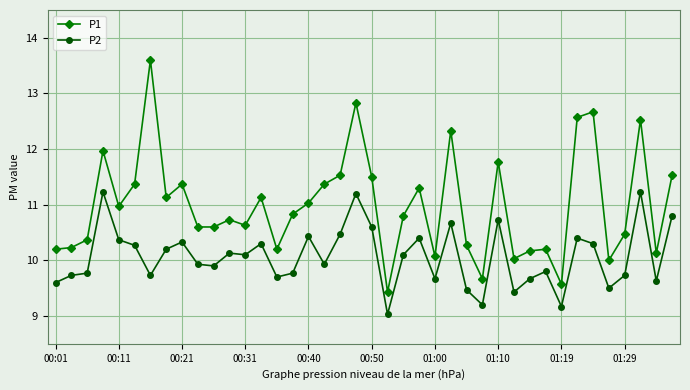

True or false: P1 has more than 0 points higher than both neighbors.

True